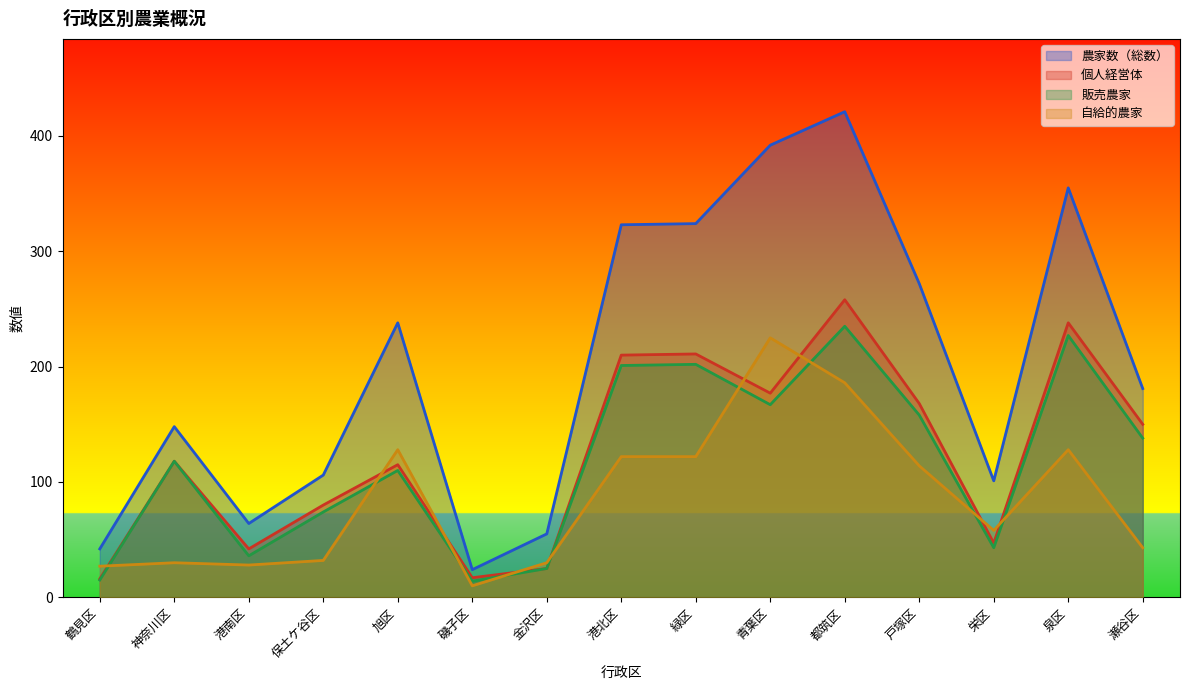

What is the sum of the 個人経営体 values at 磯子区 and 栄区?

64